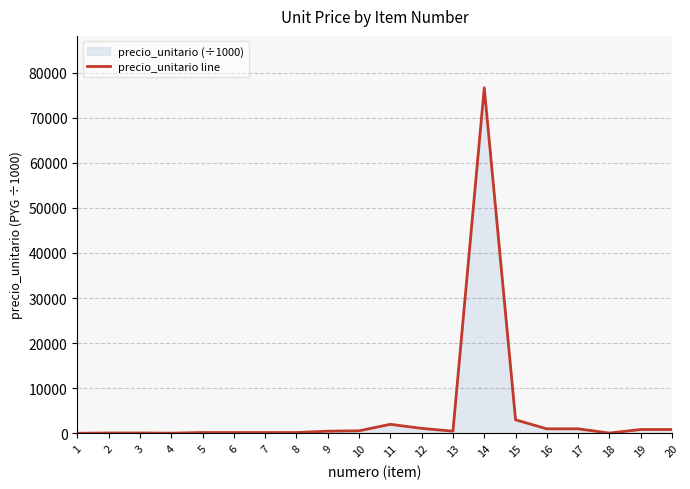

How many lines are shown in the chart?

1